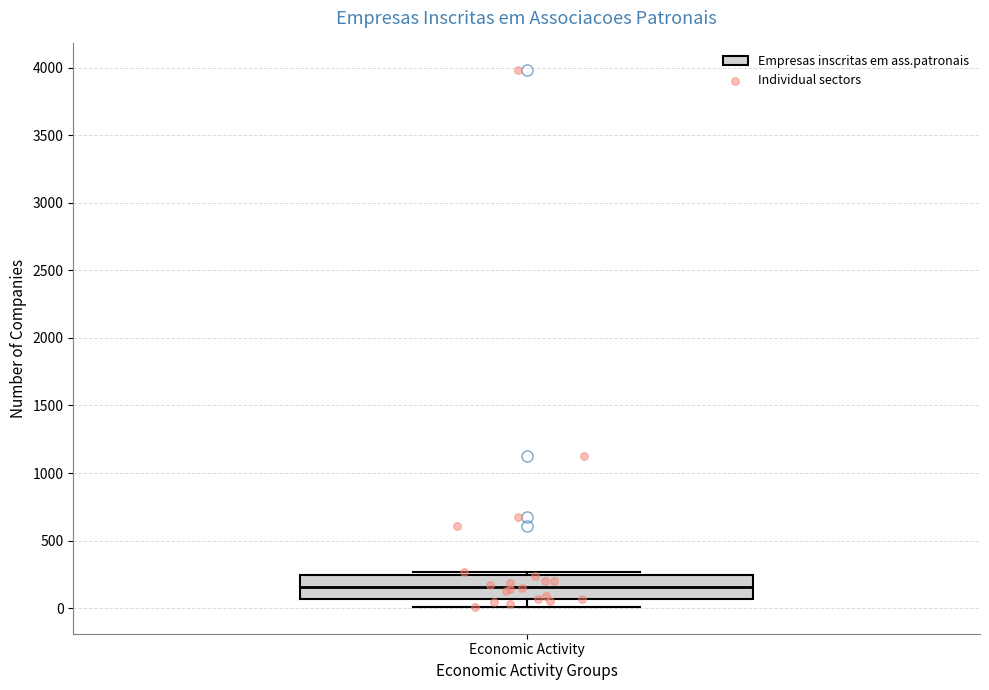

Transcribe this box plot: give where the median line is, the range the box spans, and where the two whiskers end, as read against the y-axis. The values are not printed on the chart, so give them approximately, as read against the axis.

median 150, box 50 to 250, whiskers 0 to 250 (just above the box's upper edge)